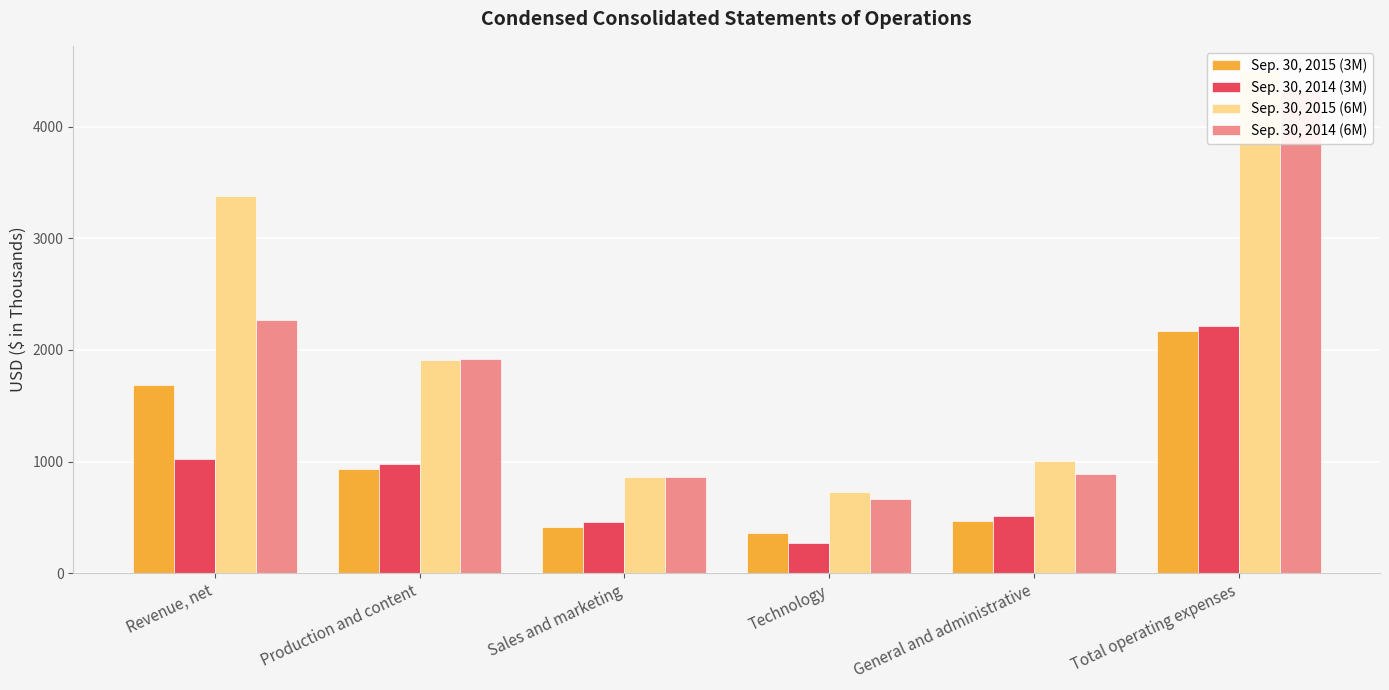

How many categories are shown in the chart?

6